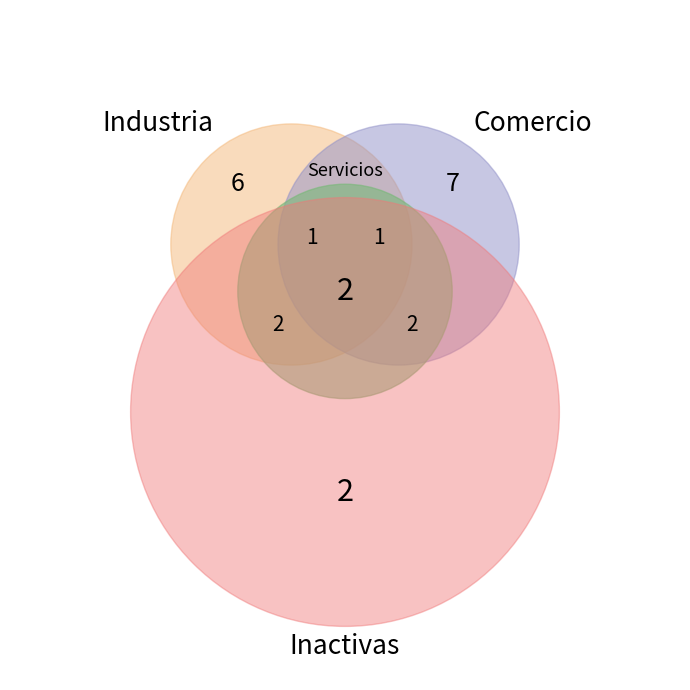

How many slices are in this pie chart?

4